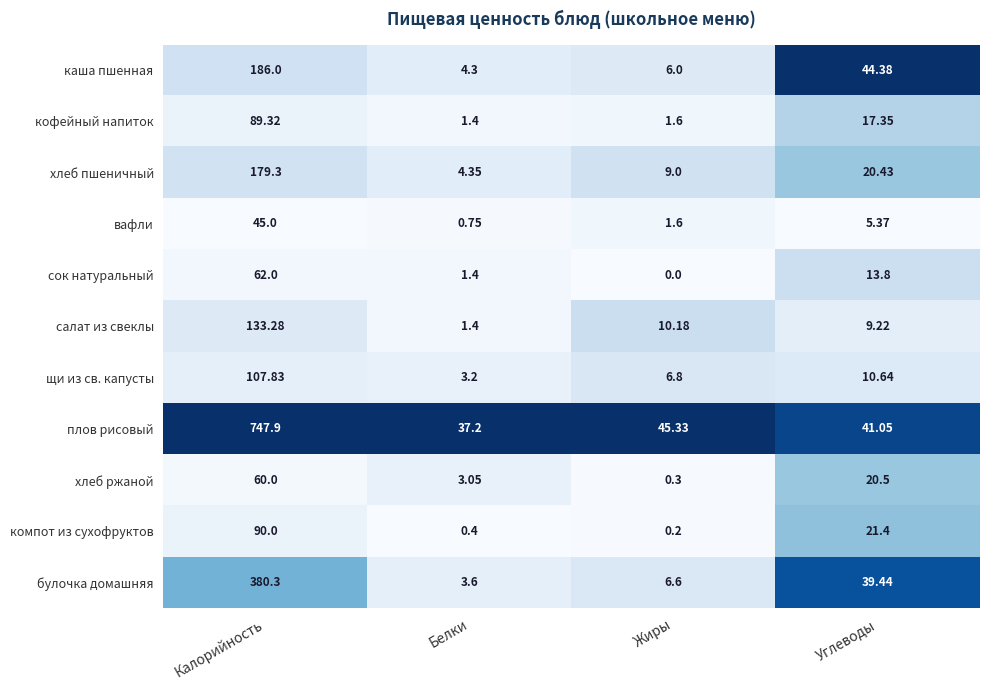

Rank the series at Калорийность from highest to lowest value.

плов рисовый, булочка домашняя, каша пшенная, хлеб пшеничный, салат из свеклы, щи из св. капусты, компот из сухофруктов, кофейный напиток, сок натуральный, хлеб ржаной, вафли